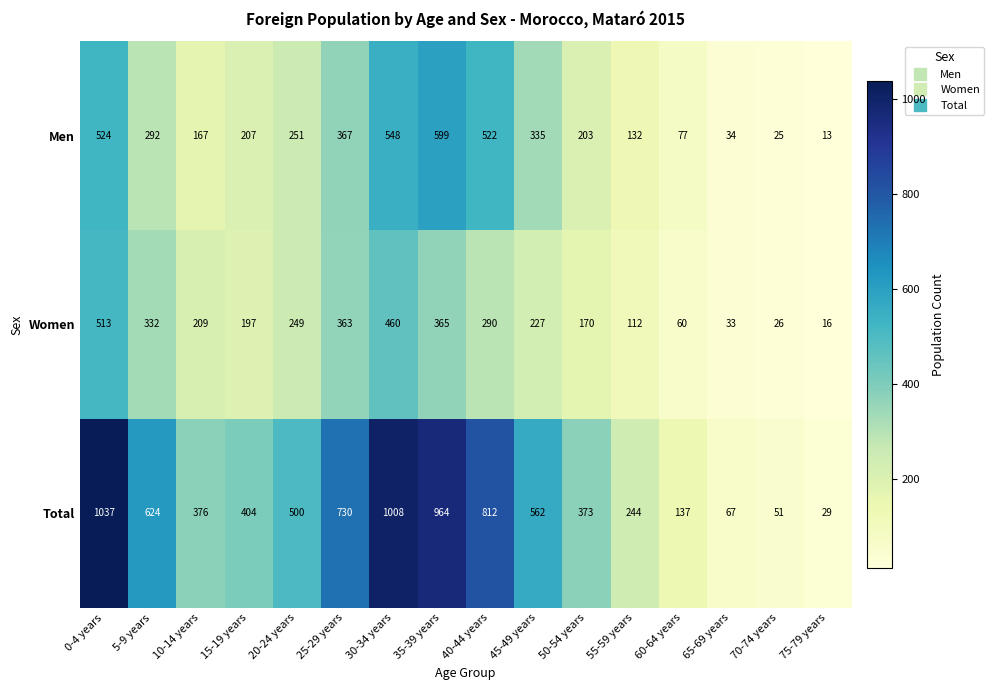

What is the approximate value of Men at 65-69 years, to the nearest 10?

30